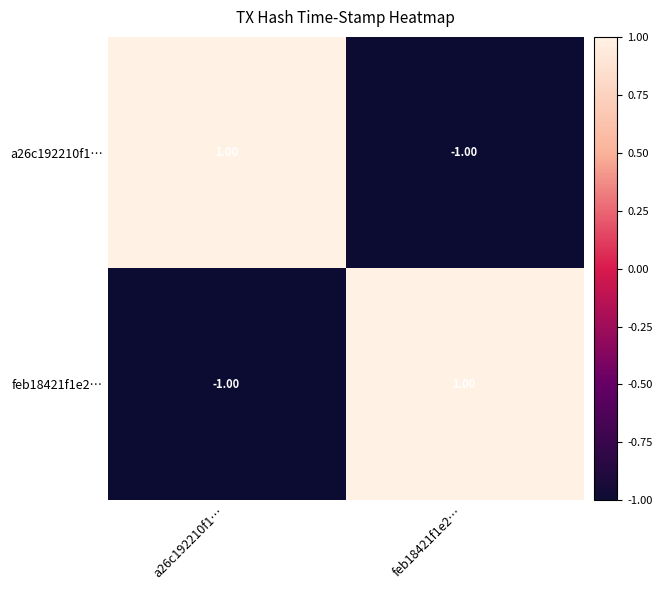

At feb18421f1e2…, list the series in order from smallest to largest.

a26c192210f1…, feb18421f1e2…